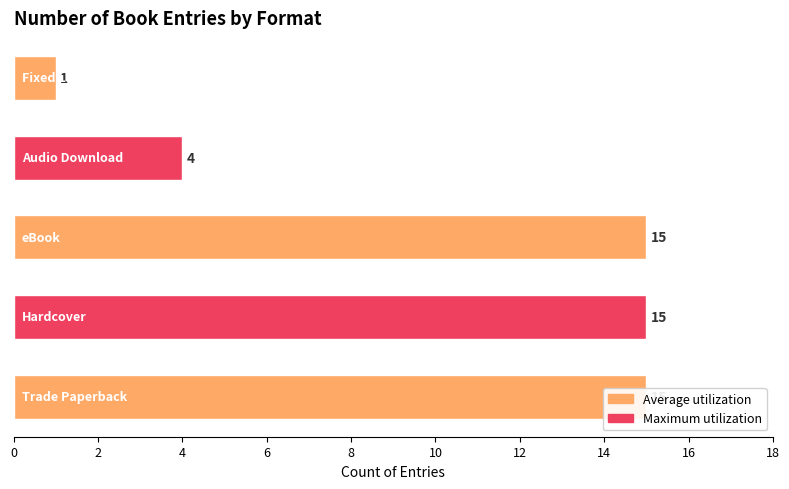

At which label is the value closest to 8?

Audio Download